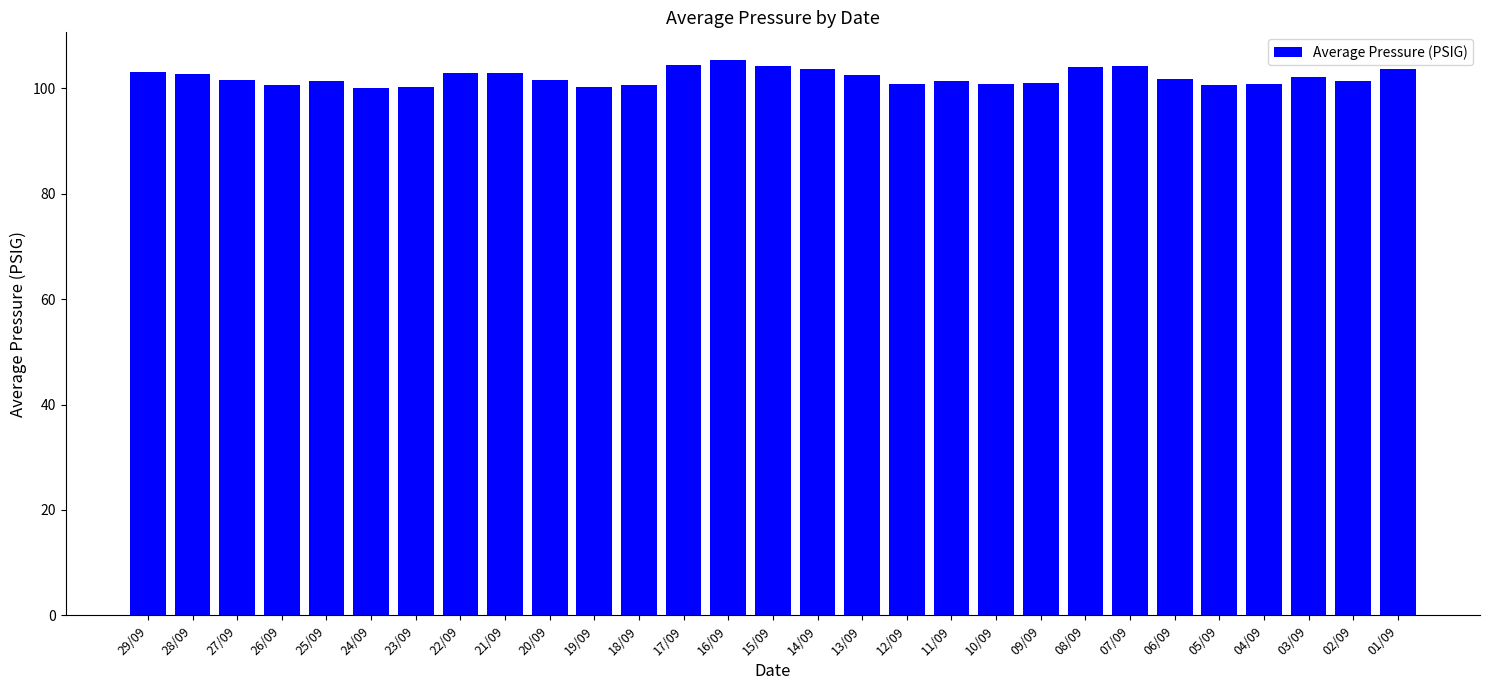

The chart shows a value of 101.5 at 20/09. True or false?

True